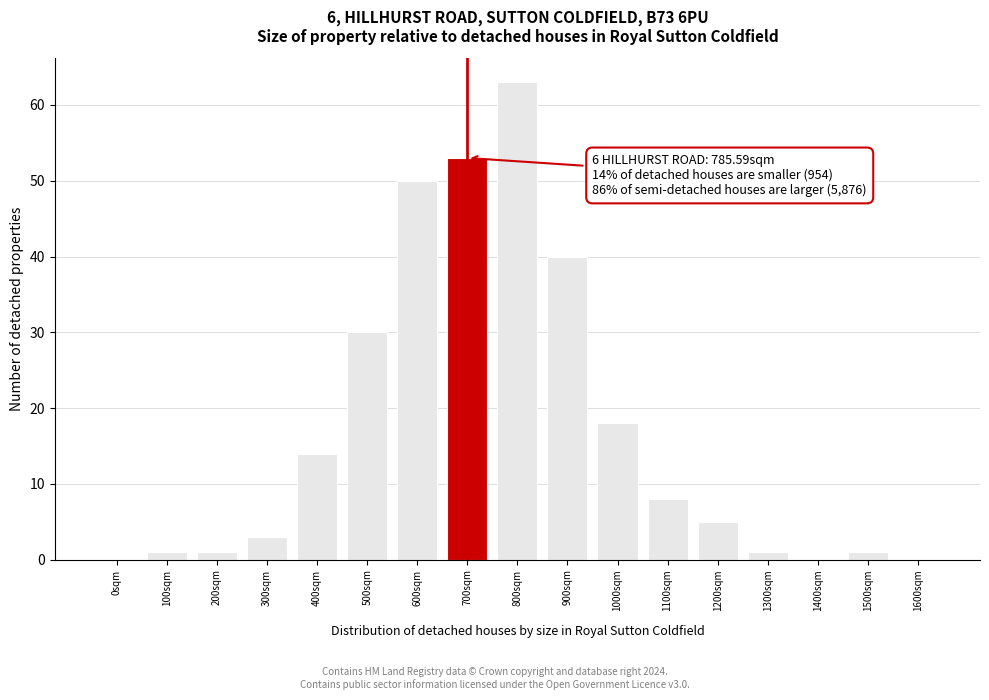

Reading left to right, what are all the values shown in this chart?

0sqm=0	100sqm=1	200sqm=1	300sqm=3	400sqm=14	500sqm=30	600sqm=50	700sqm=53	800sqm=63	900sqm=40	1000sqm=18	1100sqm=8	1200sqm=5	1300sqm=1	1400sqm=0	1500sqm=1	1600sqm=0